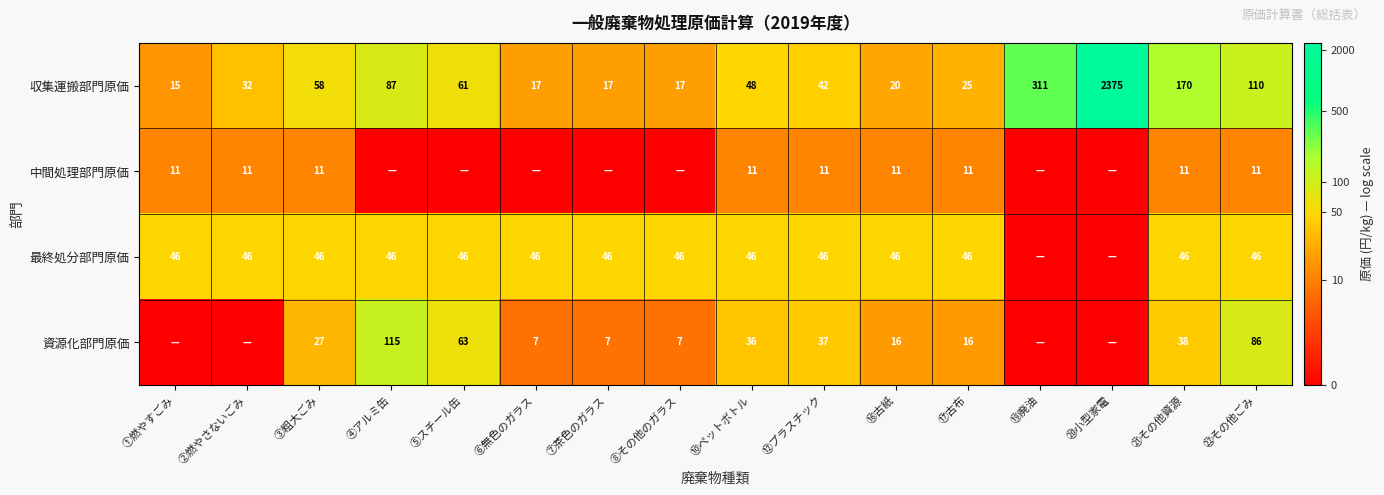

The 中間処理部門原価 series shows 18 at ①燃やすごみ. True or false?

False